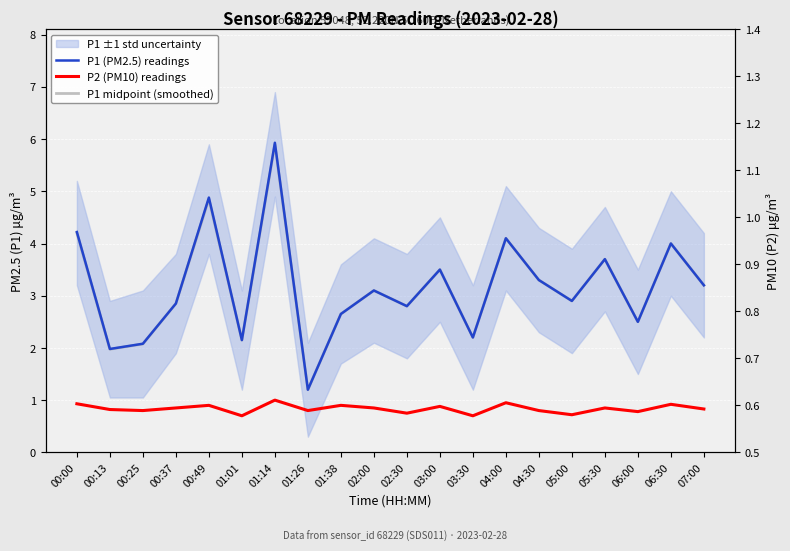

What is the label of the 9th point from the right?

03:00